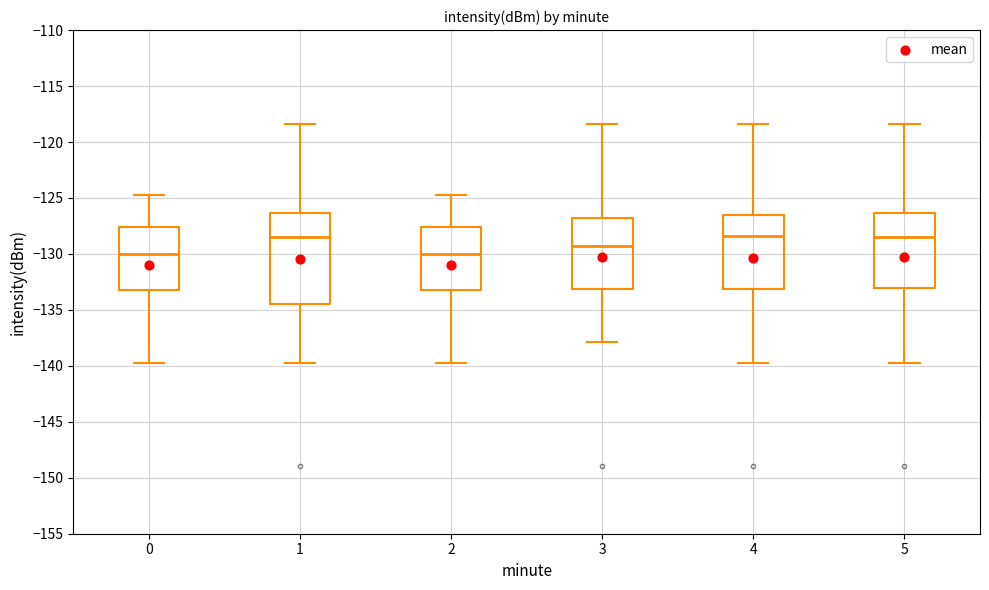

Reading left to right, transcribe this box plot: for each box, give where its median line is, the range the box spans, and where its two whiskers end, as read against the y-axis. The values are not printed on the chart, so give them approximately, as read against the axis.

0: median -130.0, box -133.5 to -127.5, whiskers -139.5 to -124.5
1: median -128.5, box -134.5 to -126.5, whiskers -139.5 to -118.5
2: median -130.0, box -133.5 to -127.5, whiskers -139.5 to -124.5
3: median -129.5, box -133.0 to -127.0, whiskers -138.0 to -118.5
4: median -128.5, box -133.0 to -126.5, whiskers -139.5 to -118.5
5: median -128.5, box -133.0 to -126.5, whiskers -139.5 to -118.5